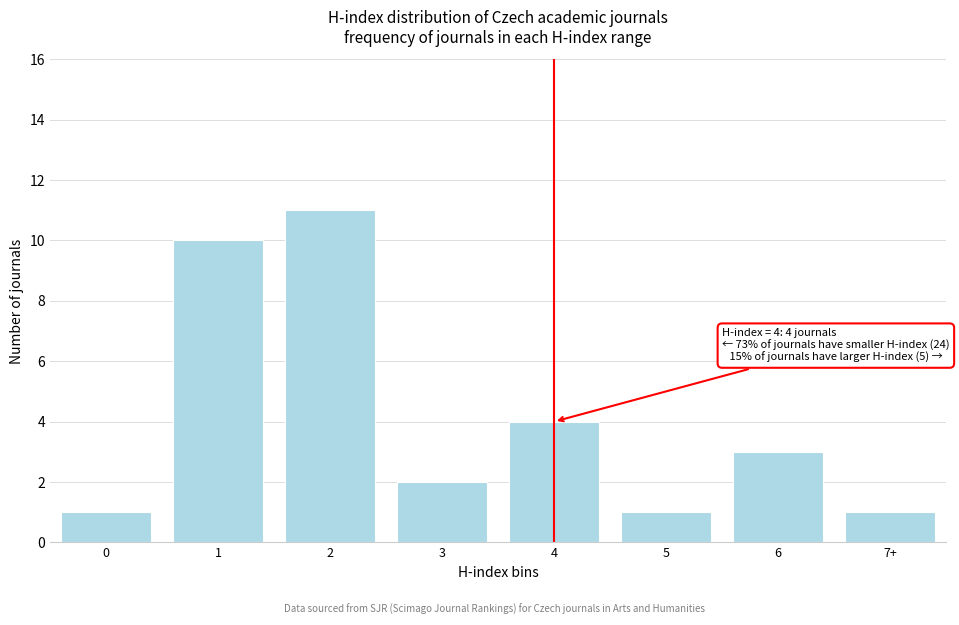

Reading left to right, what are all the values shown in this chart?

0=1	1=10	2=11	3=2	4=4	5=1	6=3	7+=1